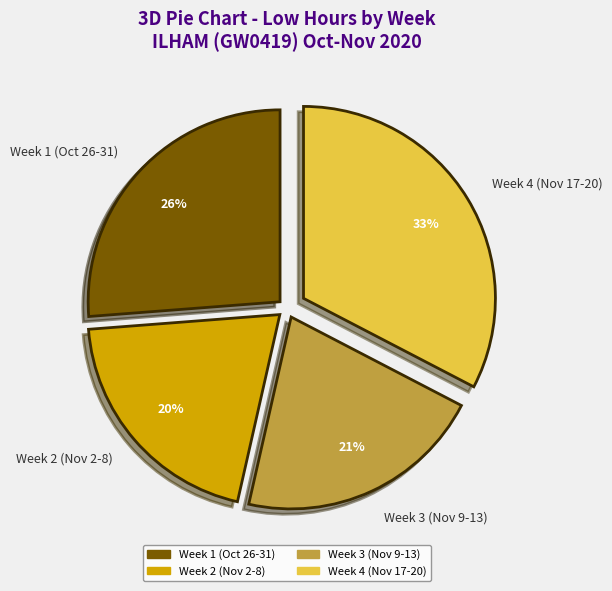

To the nearest percent, what is the average slice percentage?

25%